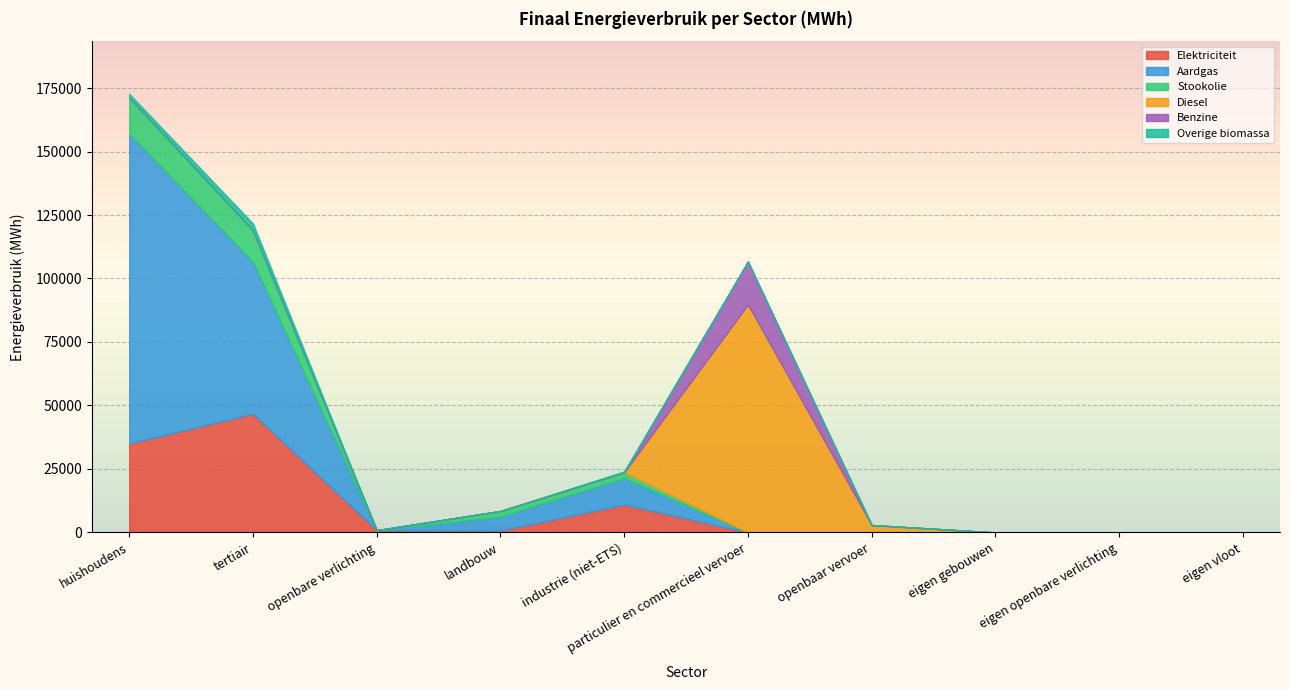

Reading right to left, extract all data points from this chart.

Elektriciteit: eigen vloot=0.0	eigen openbare verlichting=0.0	eigen gebouwen=0.0	openbaar vervoer=0.0	particulier en commercieel vervoer=2.6	industrie (niet-ETS)=10976.7	landbouw=683.1	openbare verlichting=868.0	tertiair=46698.6	huishoudens=35015.2
Aardgas: eigen vloot=0.0	eigen openbare verlichting=0.0	eigen gebouwen=0.0	openbaar vervoer=0.0	particulier en commercieel vervoer=7.4	industrie (niet-ETS)=10407.8	landbouw=5510.0	openbare verlichting=0.0	tertiair=59856.4	huishoudens=121980.1
Stookolie: eigen vloot=0.0	eigen openbare verlichting=0.0	eigen gebouwen=0.0	openbaar vervoer=0.0	particulier en commercieel vervoer=0.0	industrie (niet-ETS)=2298.0	landbouw=2229.1	openbare verlichting=0.0	tertiair=12421.9	huishoudens=14307.5
Diesel: eigen vloot=0.0	eigen openbare verlichting=0.0	eigen gebouwen=0.0	openbaar vervoer=2904.6	particulier en commercieel vervoer=89743.8	industrie (niet-ETS)=0.0	landbouw=0.0	openbare verlichting=0.0	tertiair=0.0	huishoudens=0.0
Benzine: eigen vloot=0.0	eigen openbare verlichting=0.0	eigen gebouwen=0.0	openbaar vervoer=0.0	particulier en commercieel vervoer=16898.8	industrie (niet-ETS)=0.0	landbouw=0.0	openbare verlichting=0.0	tertiair=0.0	huishoudens=0.0
Overige biomassa: eigen vloot=0.0	eigen openbare verlichting=0.0	eigen gebouwen=0.0	openbaar vervoer=0.0	particulier en commercieel vervoer=0.0	industrie (niet-ETS)=339.2	landbouw=0.0	openbare verlichting=0.0	tertiair=2706.2	huishoudens=1430.8